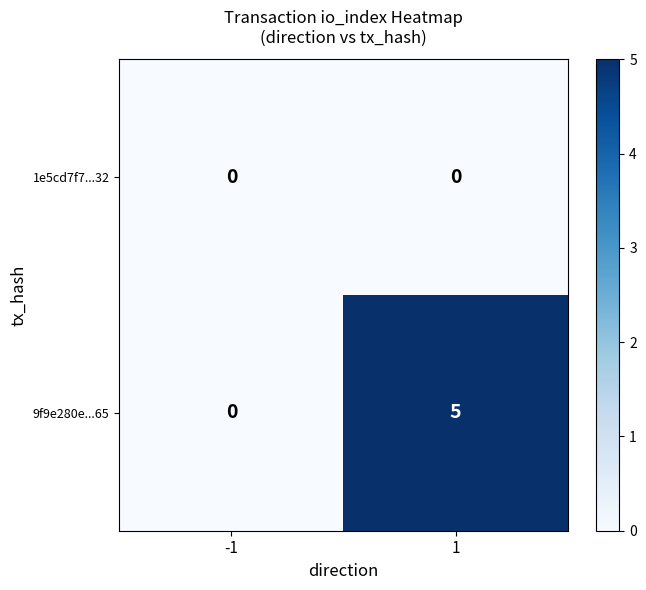

Which series has the largest total across all categories?

9f9e280e...65